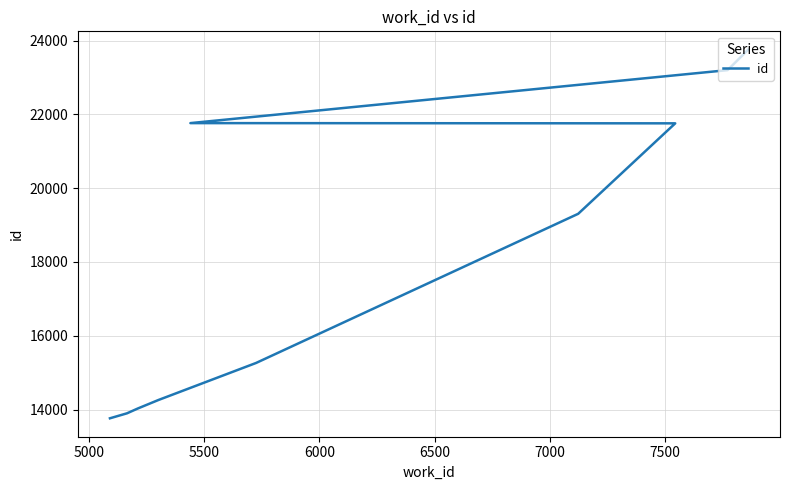

What is the minimum value shown in the chart?

13762